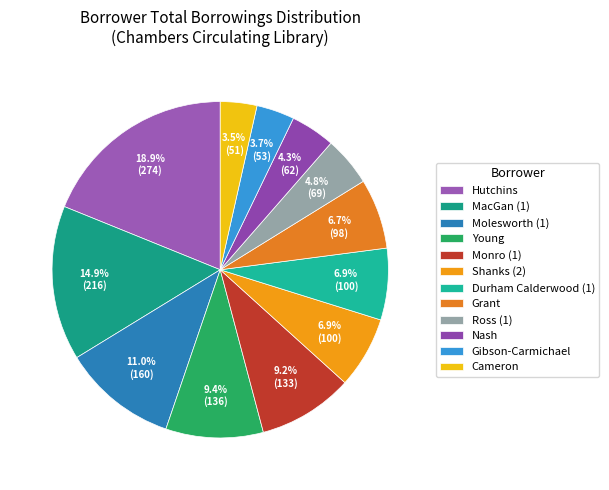

Does any single category account for the majority?

No